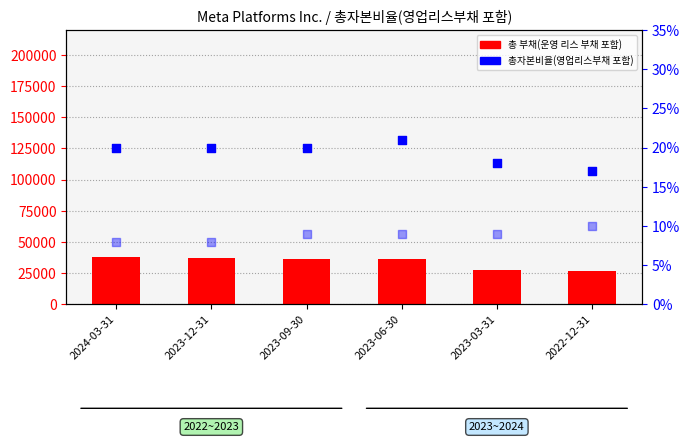

Which series reaches the maximum Y coordinate?

총 부채(운영 리스 부채 포함)